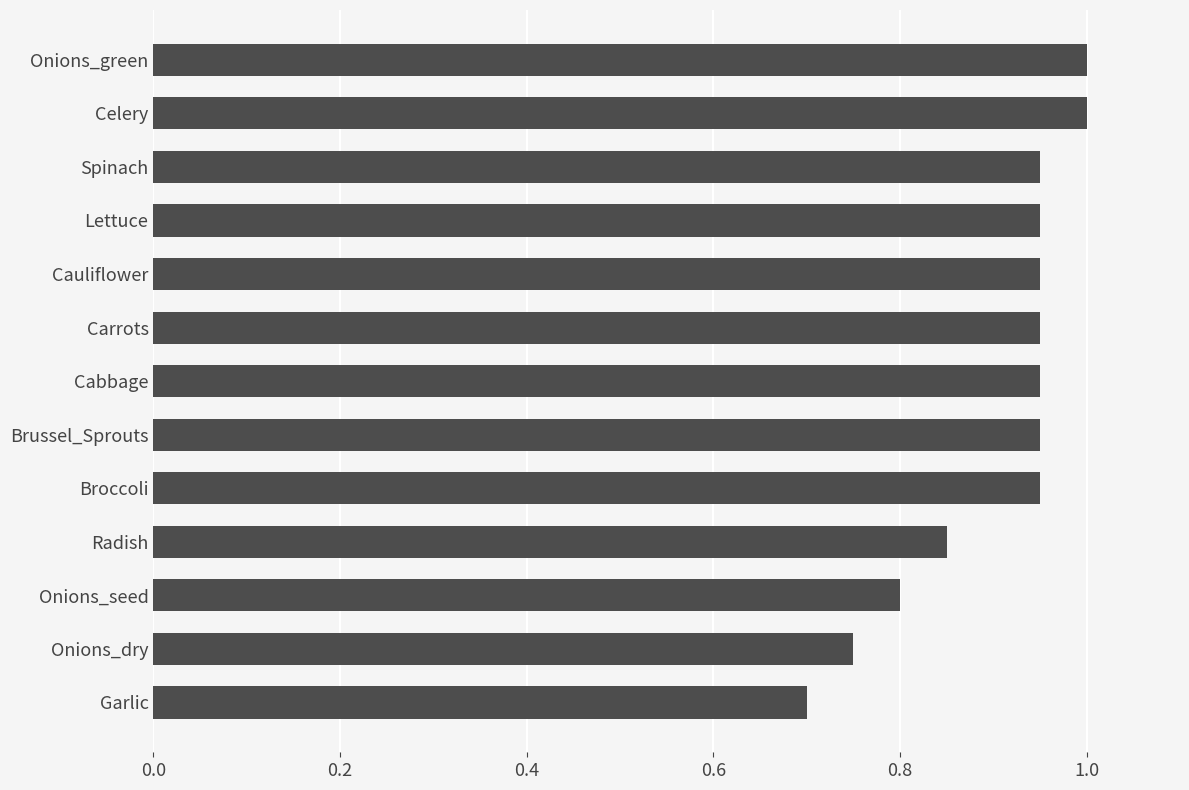

How many bars are there in total?

13